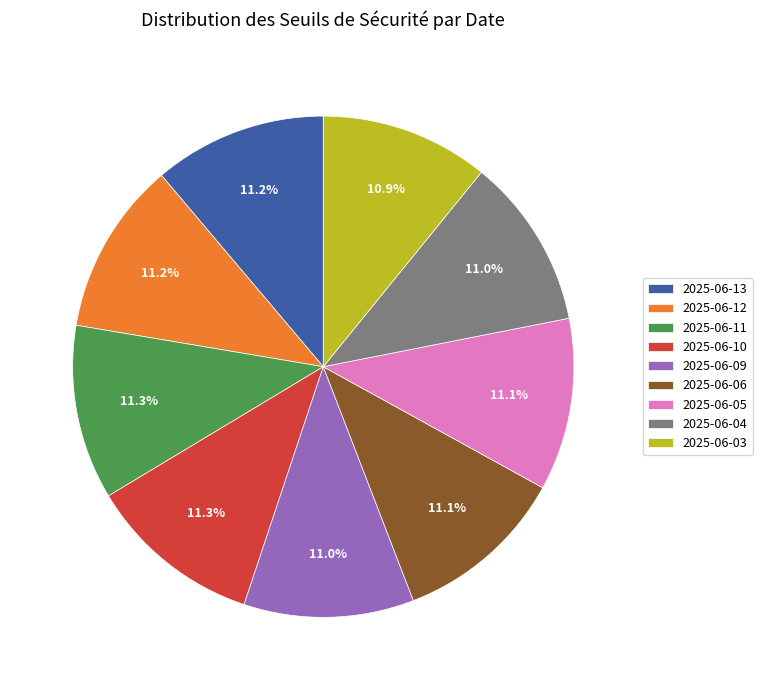

Does any single category account for the majority?

No